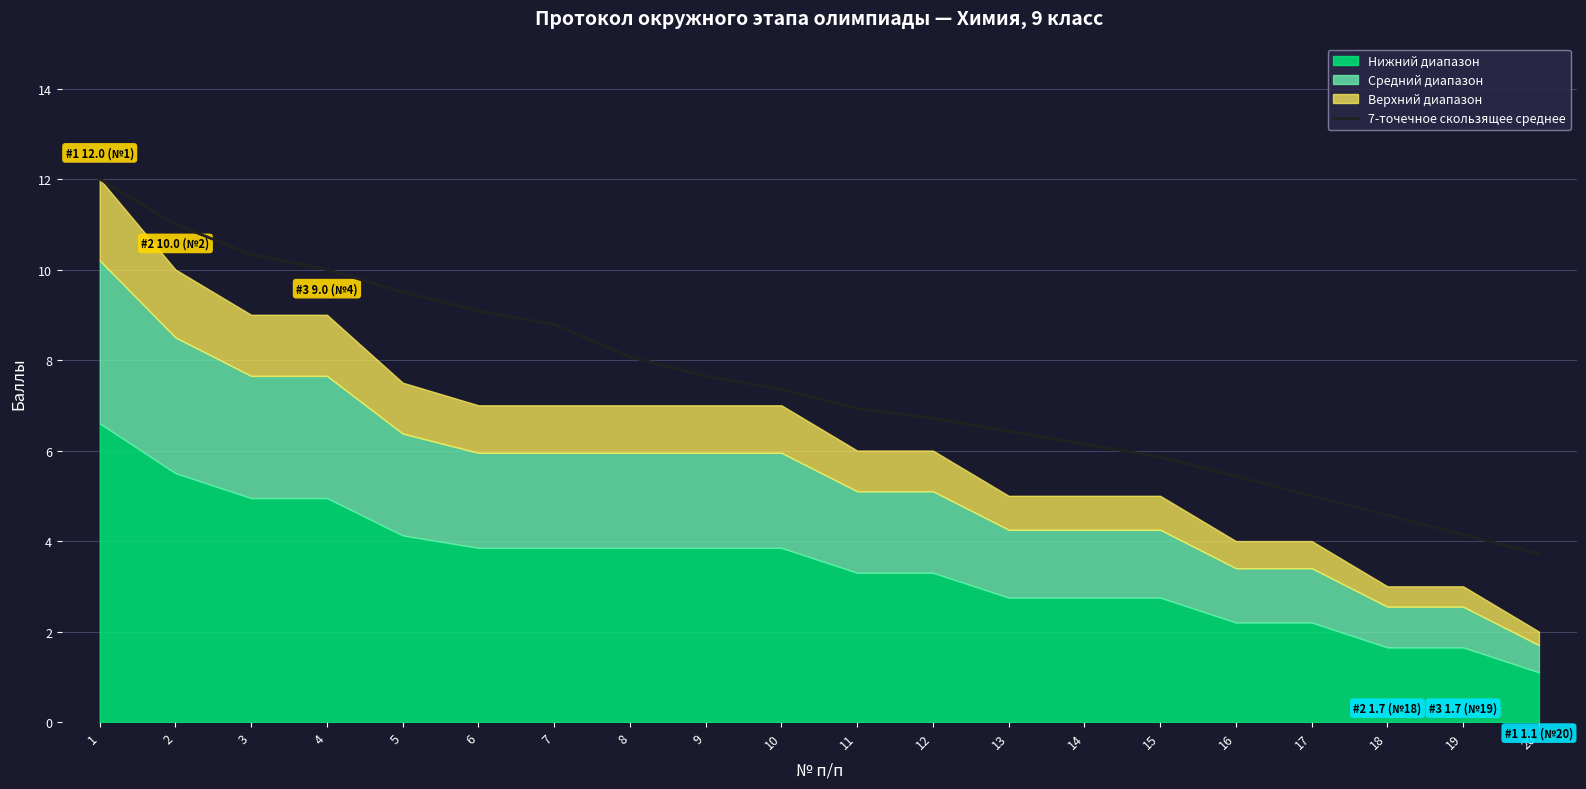

What is the average value?

7.4